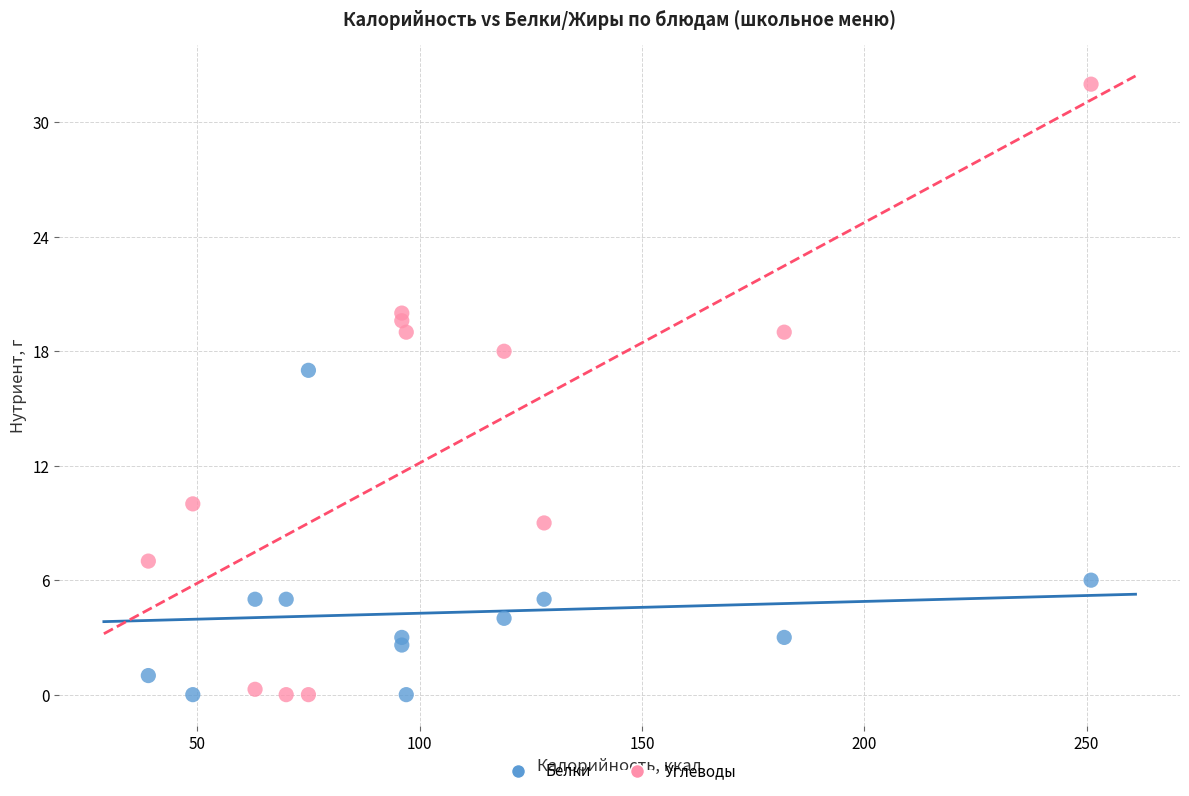

What is the X range (max minus min) for the scatter plot?

212.0